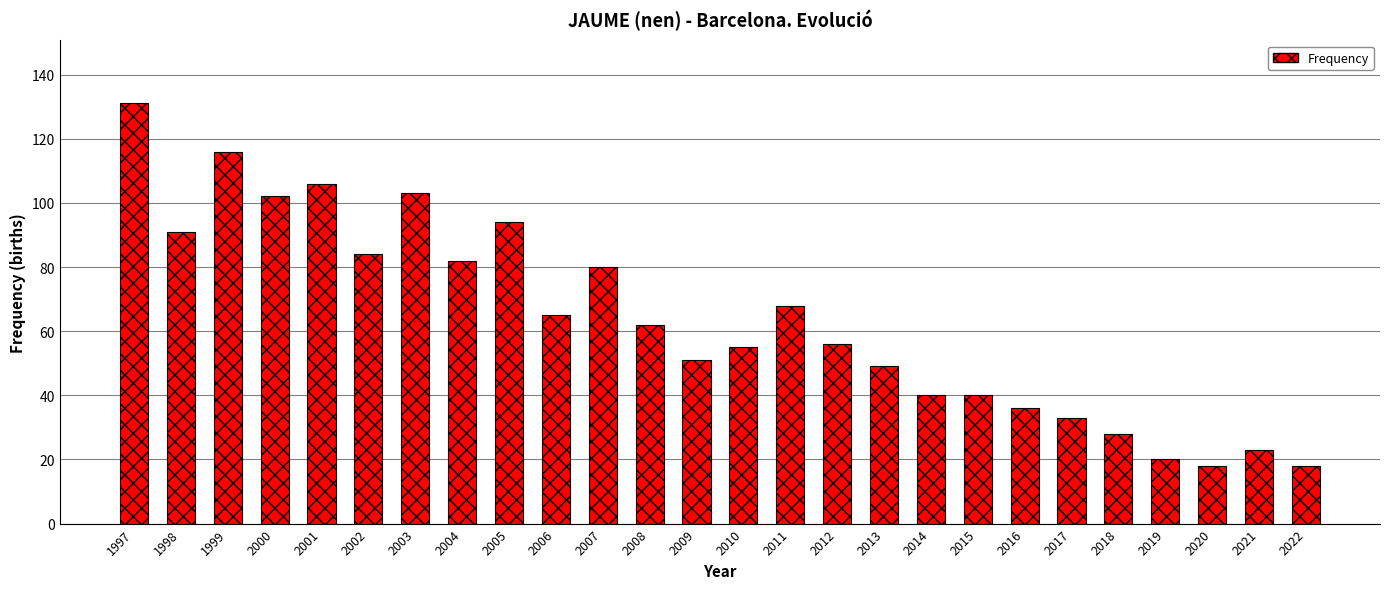

Reading left to right, list all the values displayed in this chart.

1997=131	1998=91	1999=116	2000=102	2001=106	2002=84	2003=103	2004=82	2005=94	2006=65	2007=80	2008=62	2009=51	2010=55	2011=68	2012=56	2013=49	2014=40	2015=40	2016=36	2017=33	2018=28	2019=20	2020=18	2021=23	2022=18